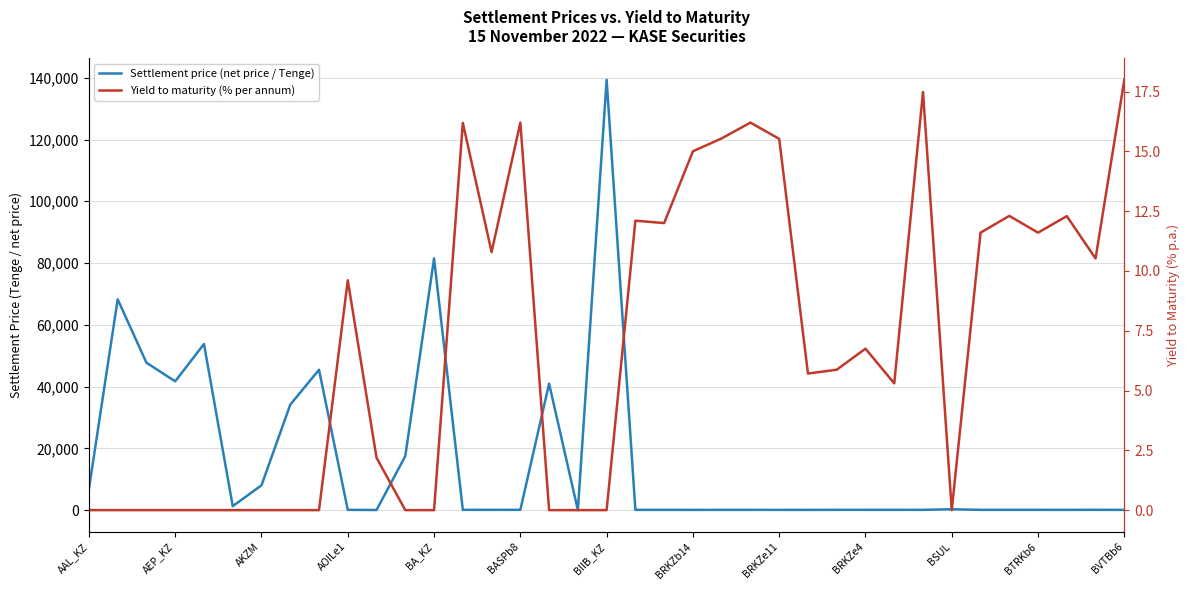

Is it true that Settlement price (net price / Tenge) equals 33.8 at BRKZe11?

False